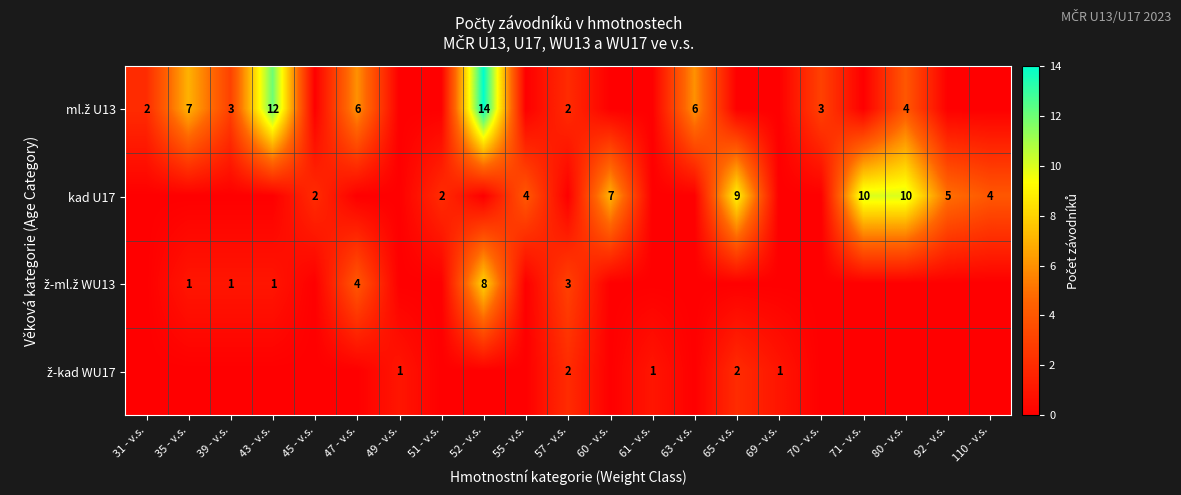

Between 61 - v.s. and 92 - v.s., which series saw the biggest shift?

kad U17